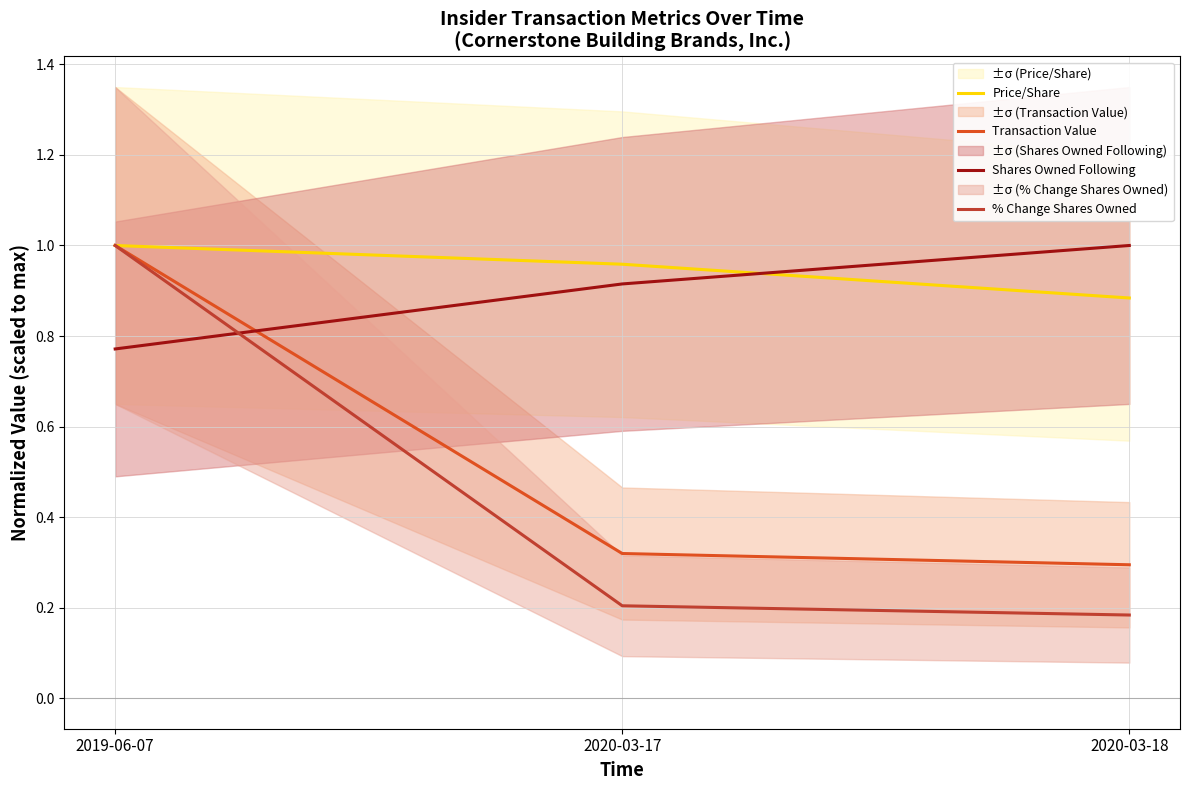

At how many categories does at least one series exceed 0?

3